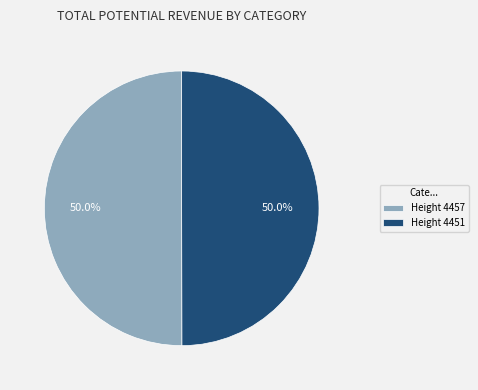

What is the ratio of the value at Height 4451 to the value at Height 4457?

1.0